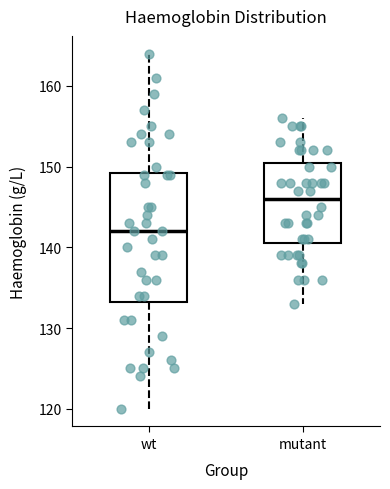

Reading left to right, read every box against the y-axis: the position of its median line, the range the box covers, and the ends of its whiskers. The values are not printed on the chart, so give them approximately, as read against the axis.

wt: median 142, box 133 to 149, whiskers 120 to 164
mutant: median 146, box 141 to 151, whiskers 133 to 156